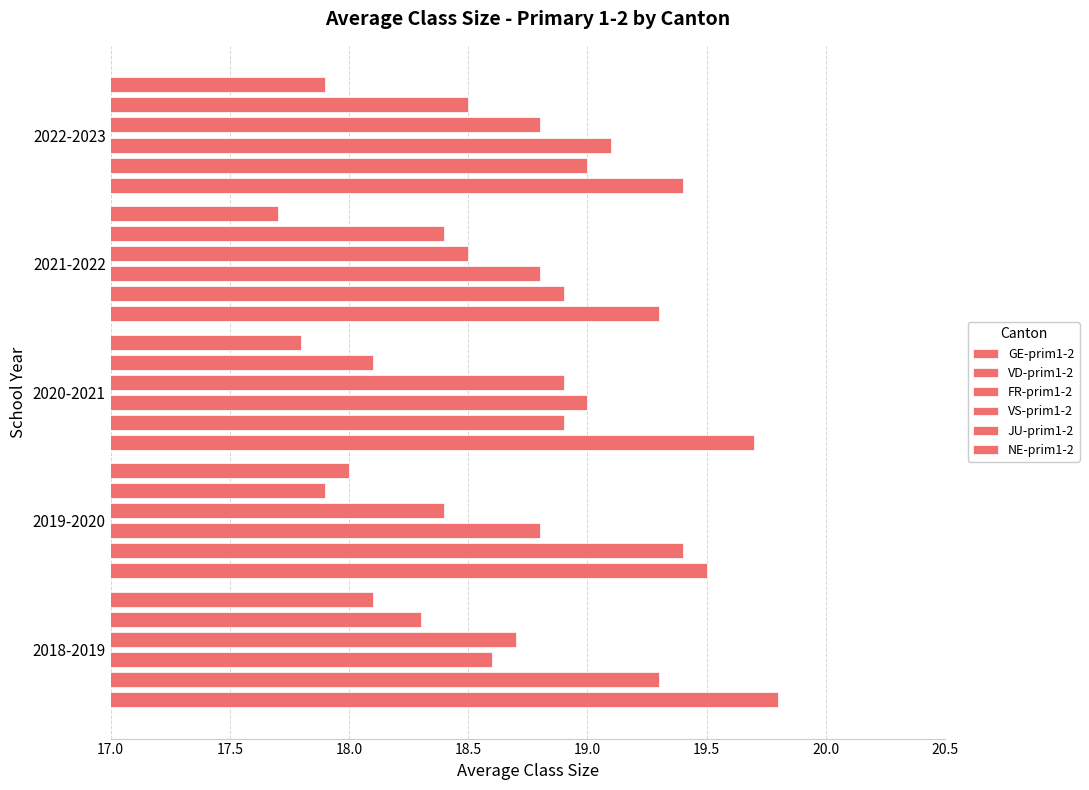

Which series has the largest range (max minus min)?

JU-prim1-2